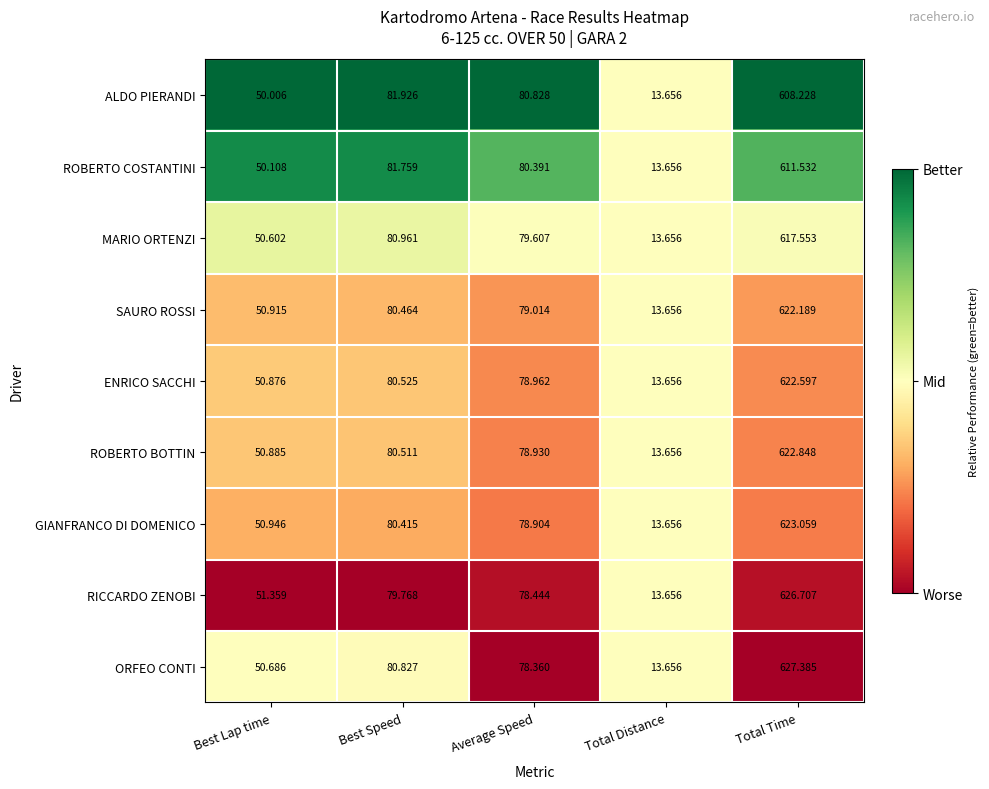

Between Best Lap time and Average Speed, which series saw the biggest shift?

ALDO PIERANDI